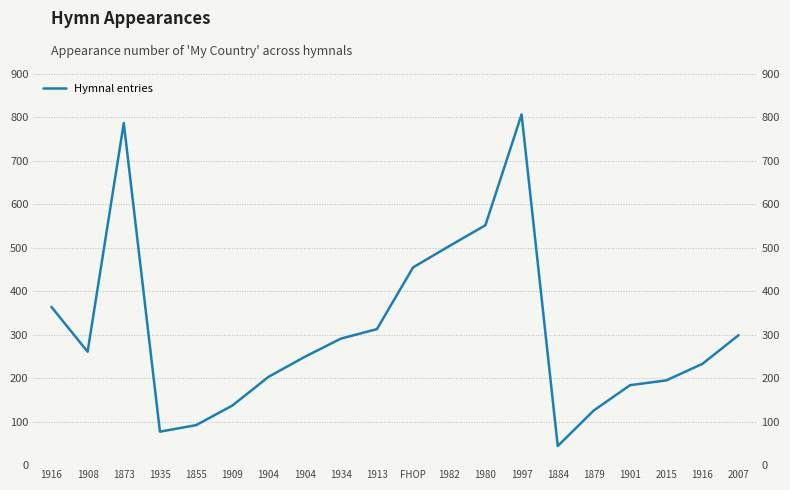

What is the difference between the second highest and minimum values?

743